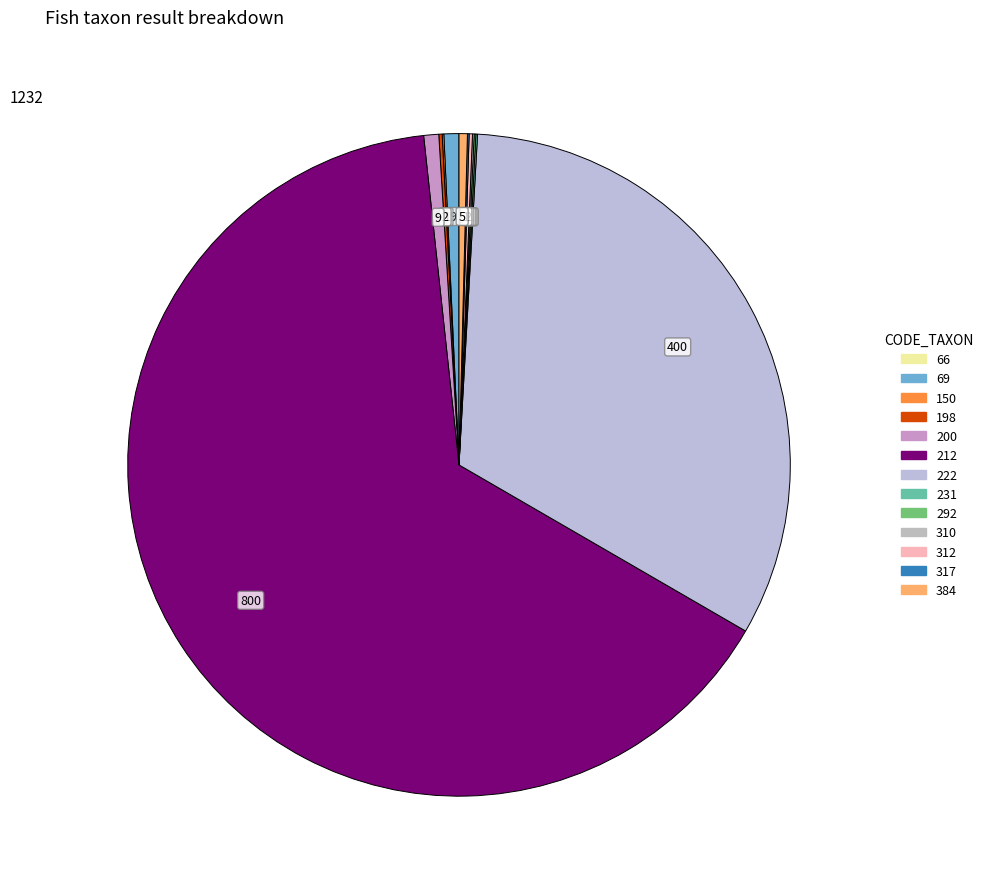

To the nearest percent, what is the difference between the largest and smallest slice percentages?

65%